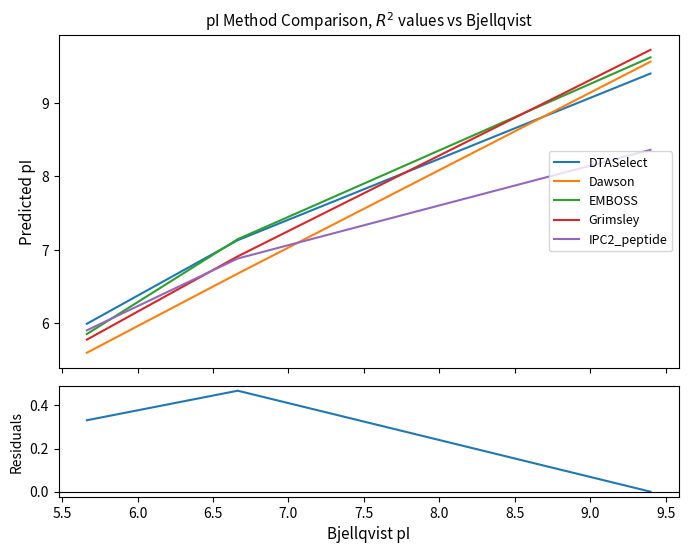

What is the highest value of the IPC2_peptide series?

8.4